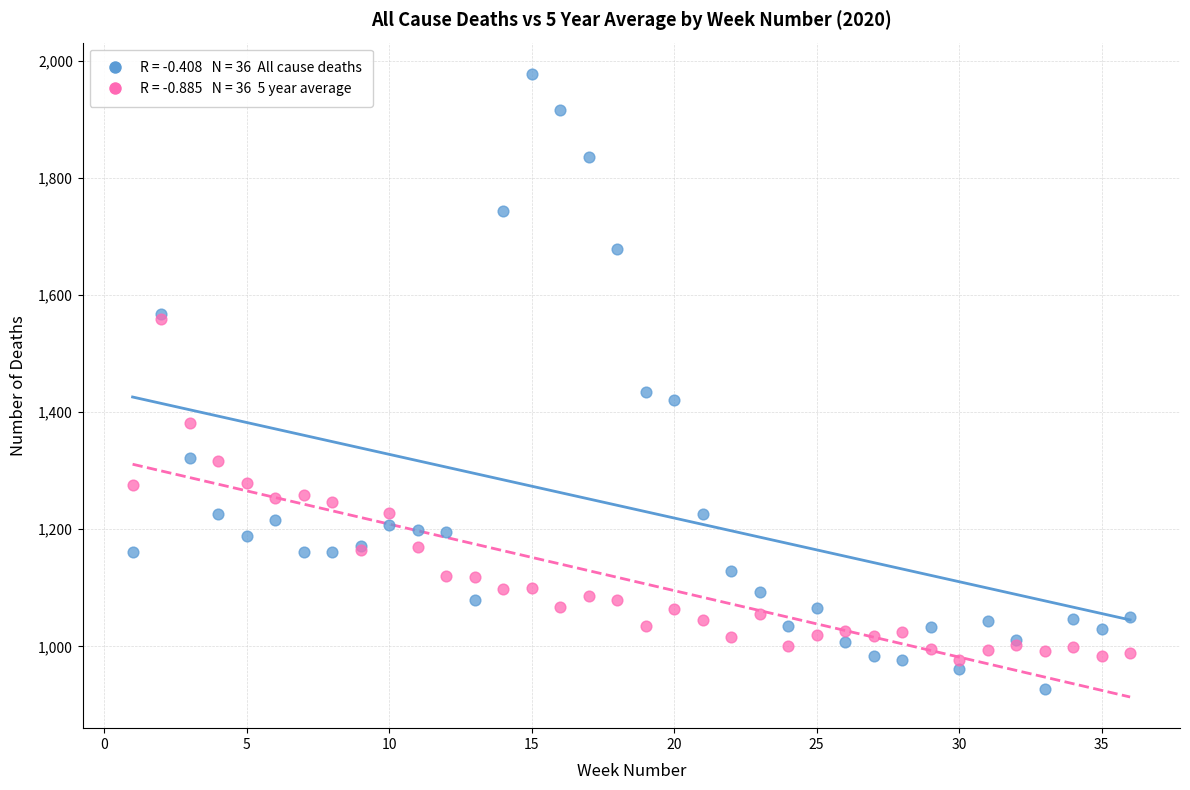

Across all series, what Y value is closest to 1453?

1435.0